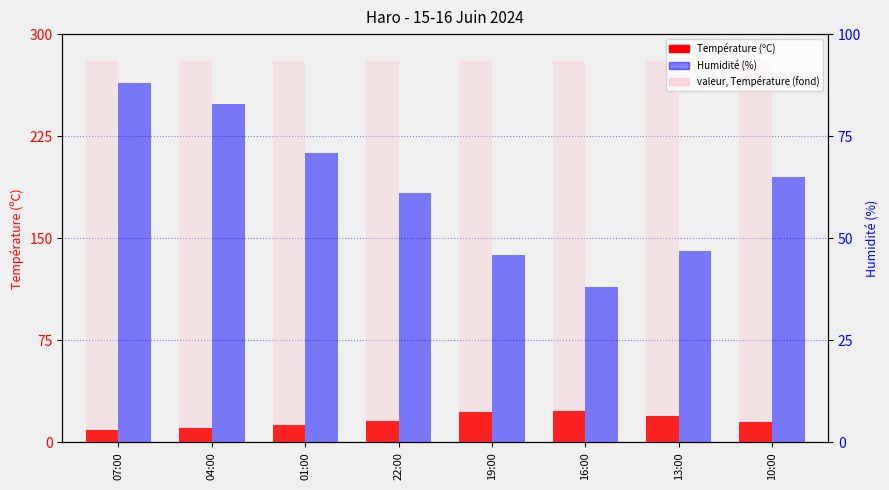

Where is Température (ºC) nearest to the value 16?

22:00